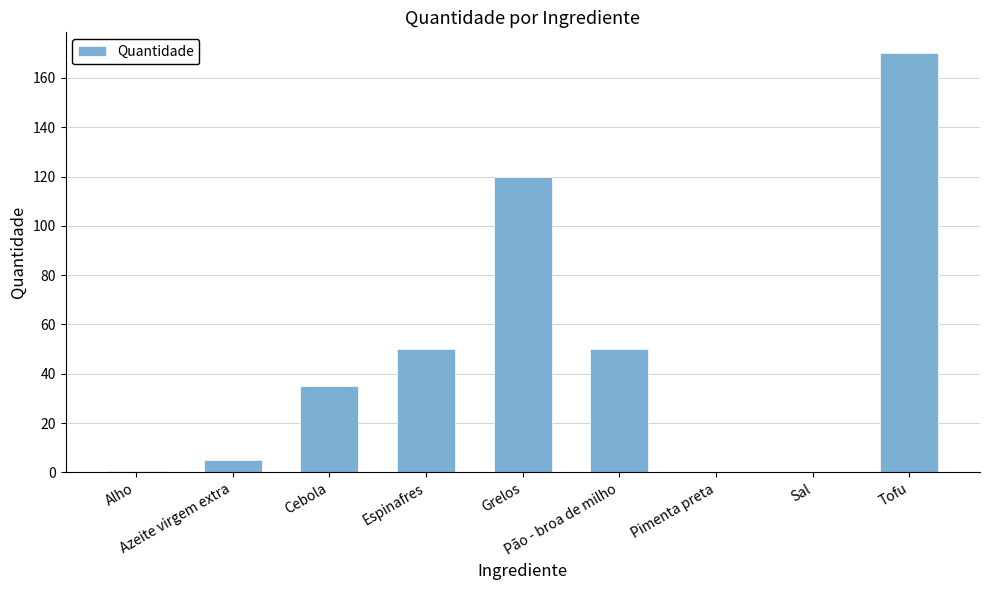

What is the greatest value displayed?

170.0